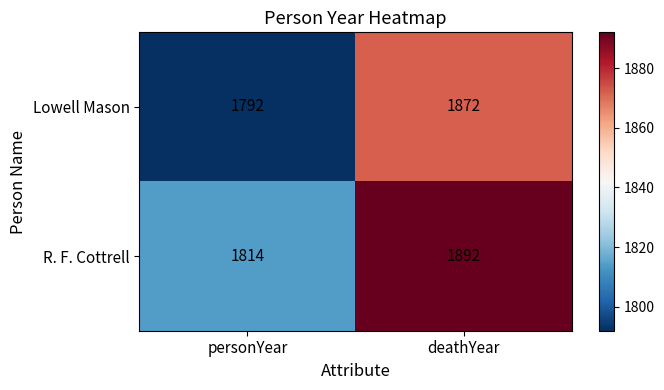

What value does the Lowell Mason series have at personYear?

1792